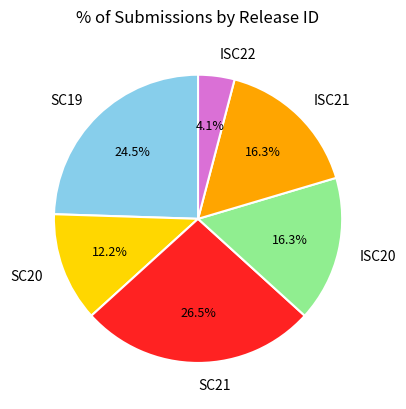

How many slices are in this pie chart?

6